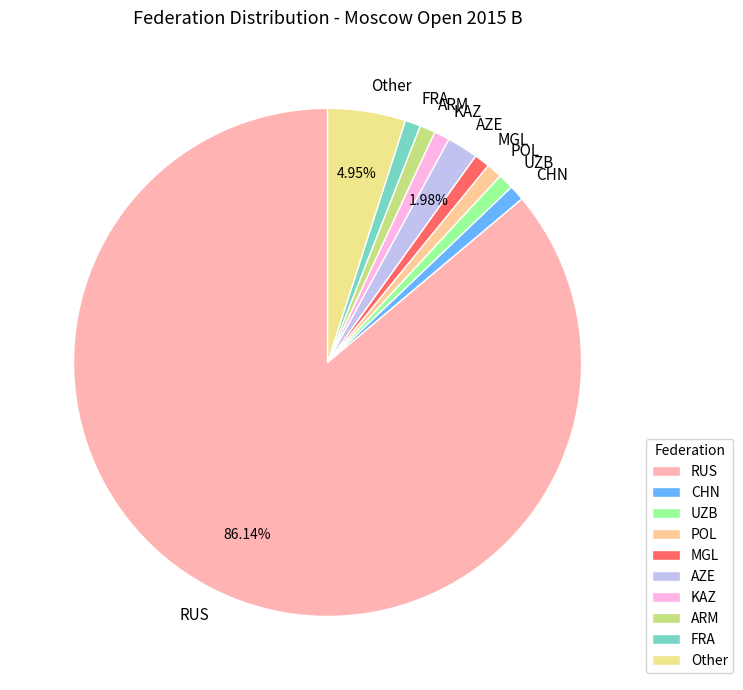

Between ARM and Other, which is larger?

Other